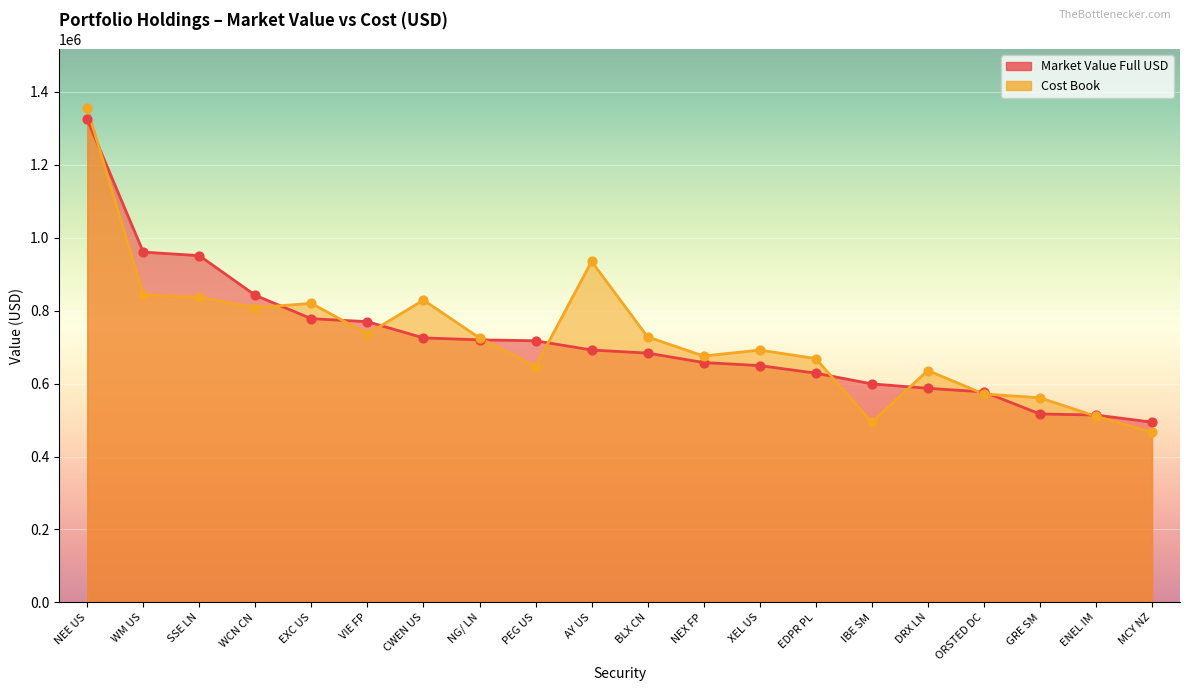

Which series contains the lowest Y value?

Cost Book